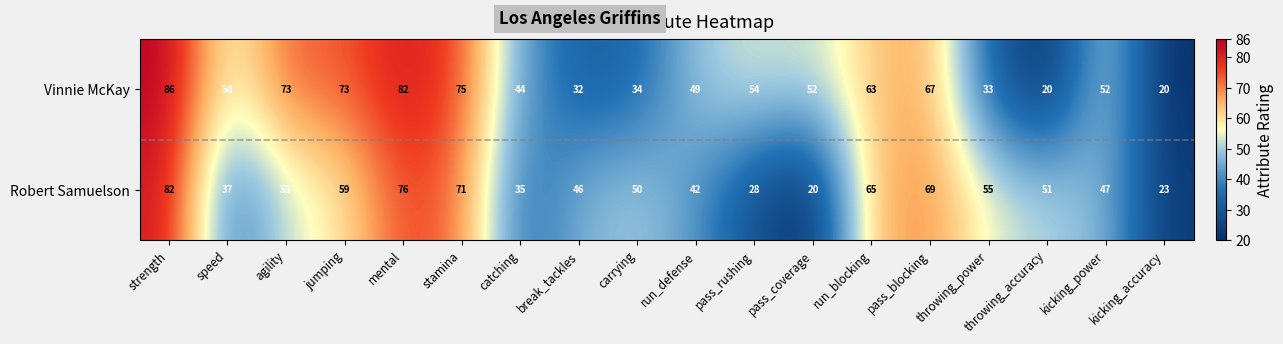

At which label does Robert Samuelson first exceed 51?

strength